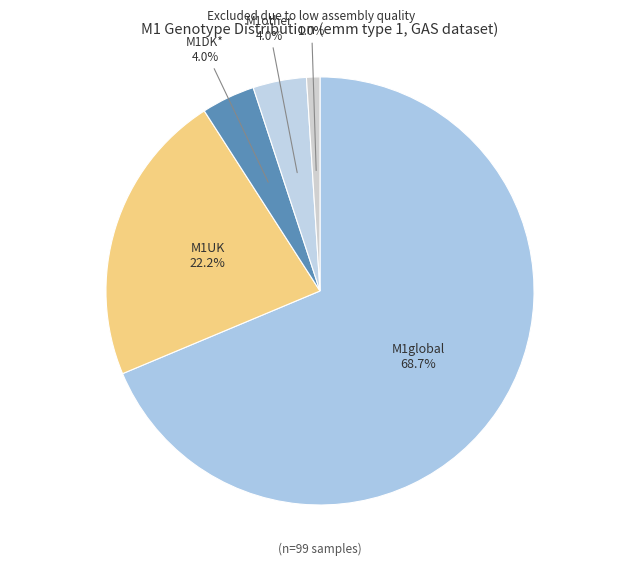

Count the number of slices in the pie.

5